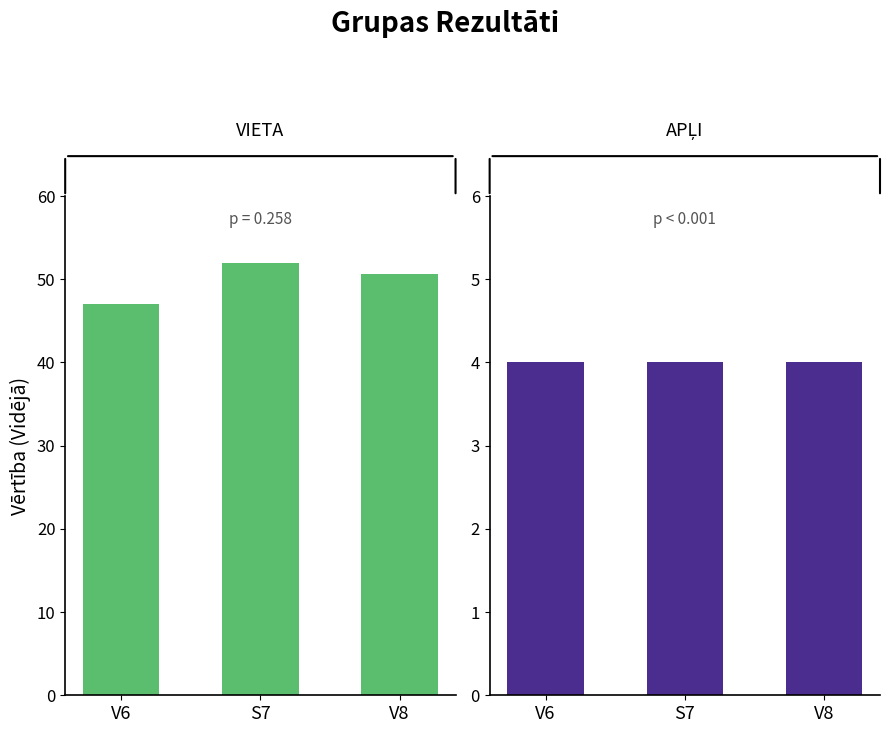

How many data points in Vieta are less than 50?

1